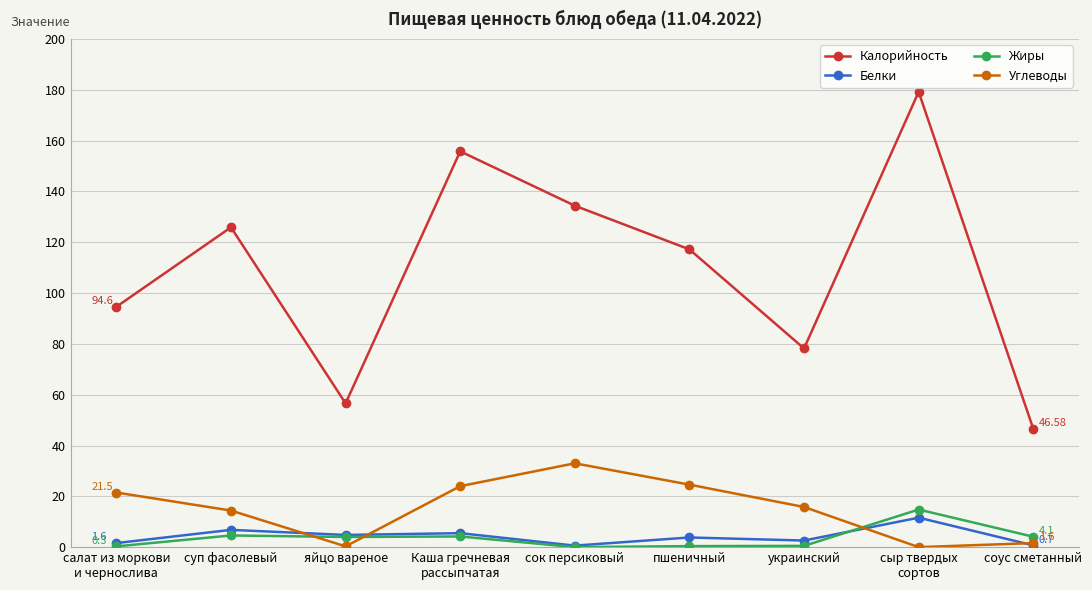

Between which two adjacent categories do Углеводы and Жиры first intersect?

суп фасолевый and яйцо вареное